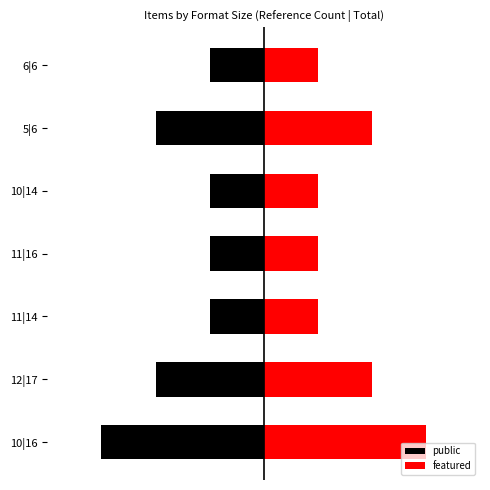

What is the approximate value of public at 12|17?

-2